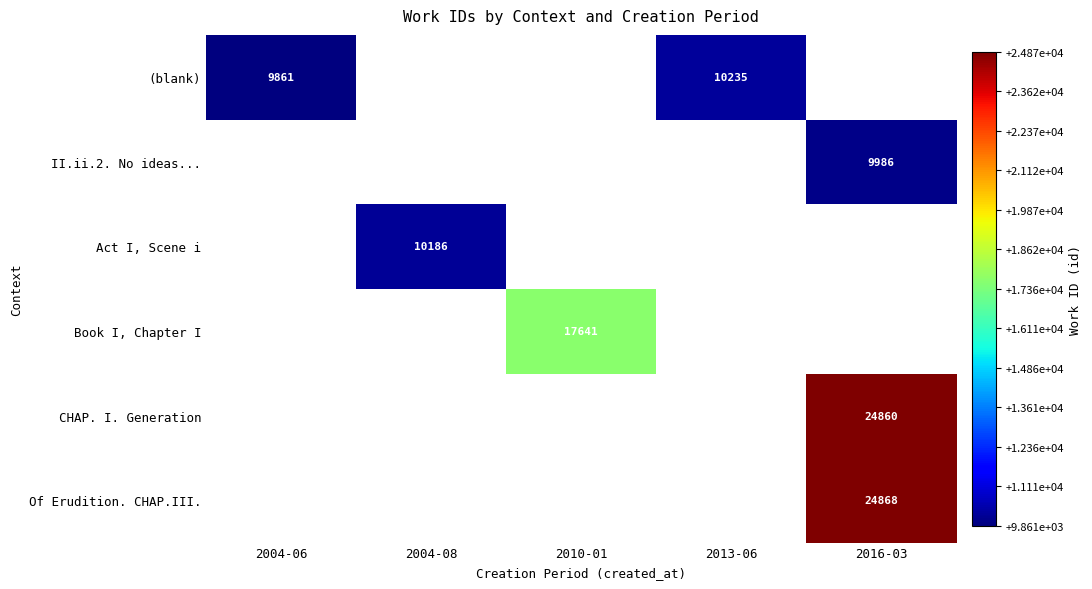

The CHAP. I. Generation series shows 15544 at 2016-03. True or false?

False